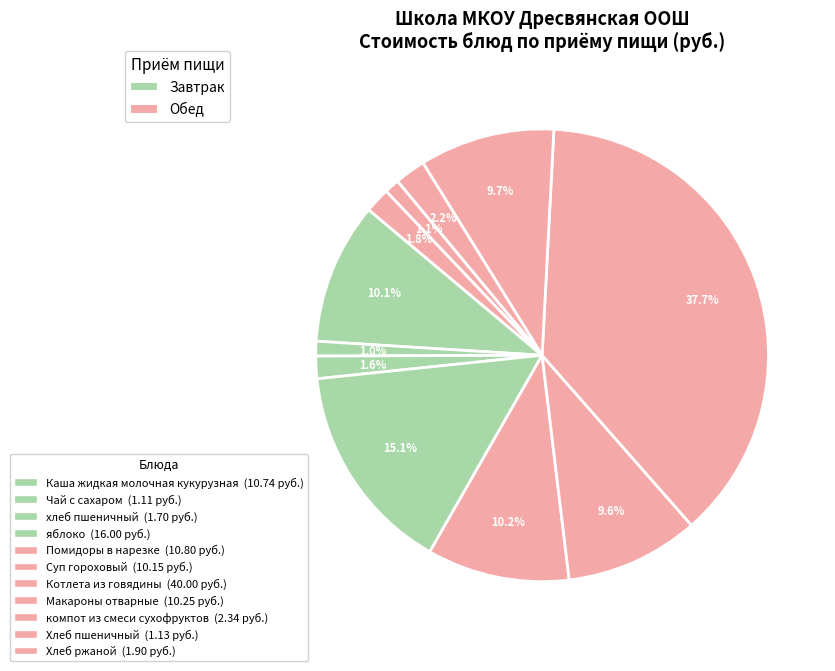

To the nearest percent, what is the difference between the компот из смеси сухофруктов and яблоко slice percentages?

13%